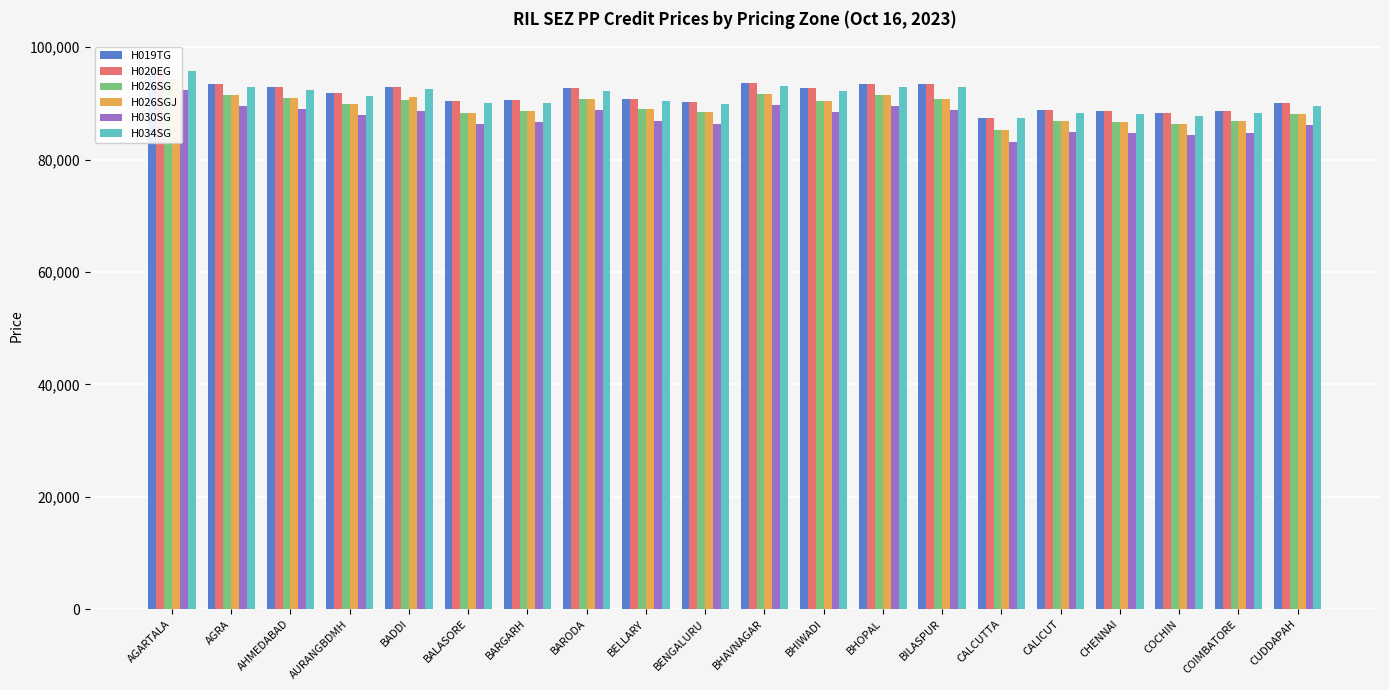

Rank the categories by H026SG value from highest to lowest.

AGARTALA, BHAVNAGAR, AGRA, BHOPAL, AHMEDABAD, BARODA, BILASPUR, BADDI, BHIWADI, AURANGBDMH, BELLARY, BARGARH, BENGALURU, BALASORE, CUDDAPAH, CALICUT, COIMBATORE, CHENNAI, COCHIN, CALCUTTA